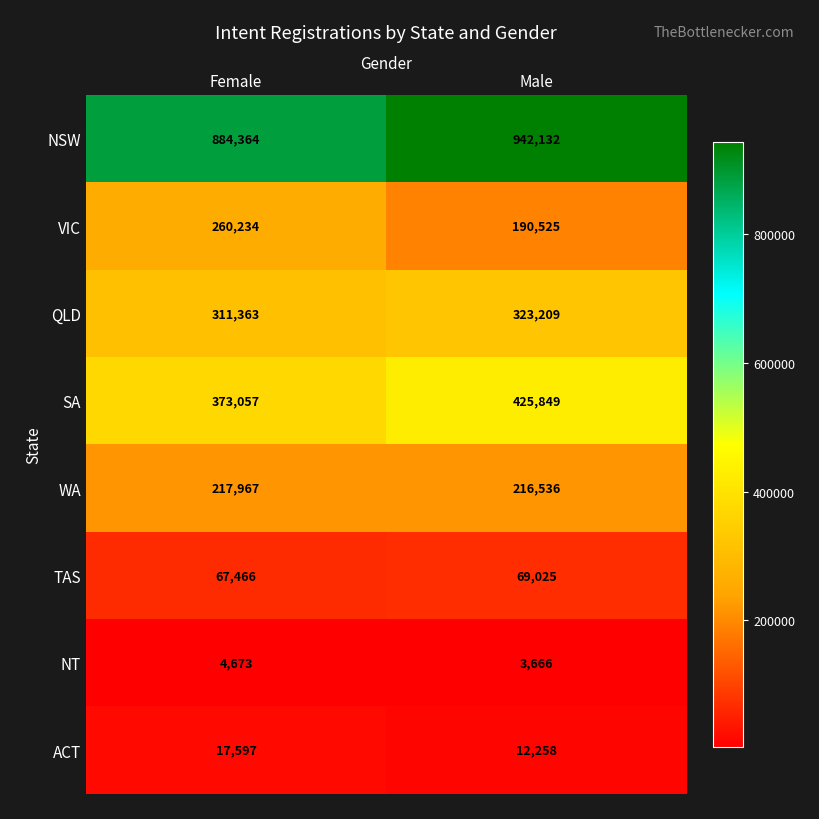

Rank the series at Male from lowest to highest value.

NT, ACT, TAS, VIC, WA, QLD, SA, NSW